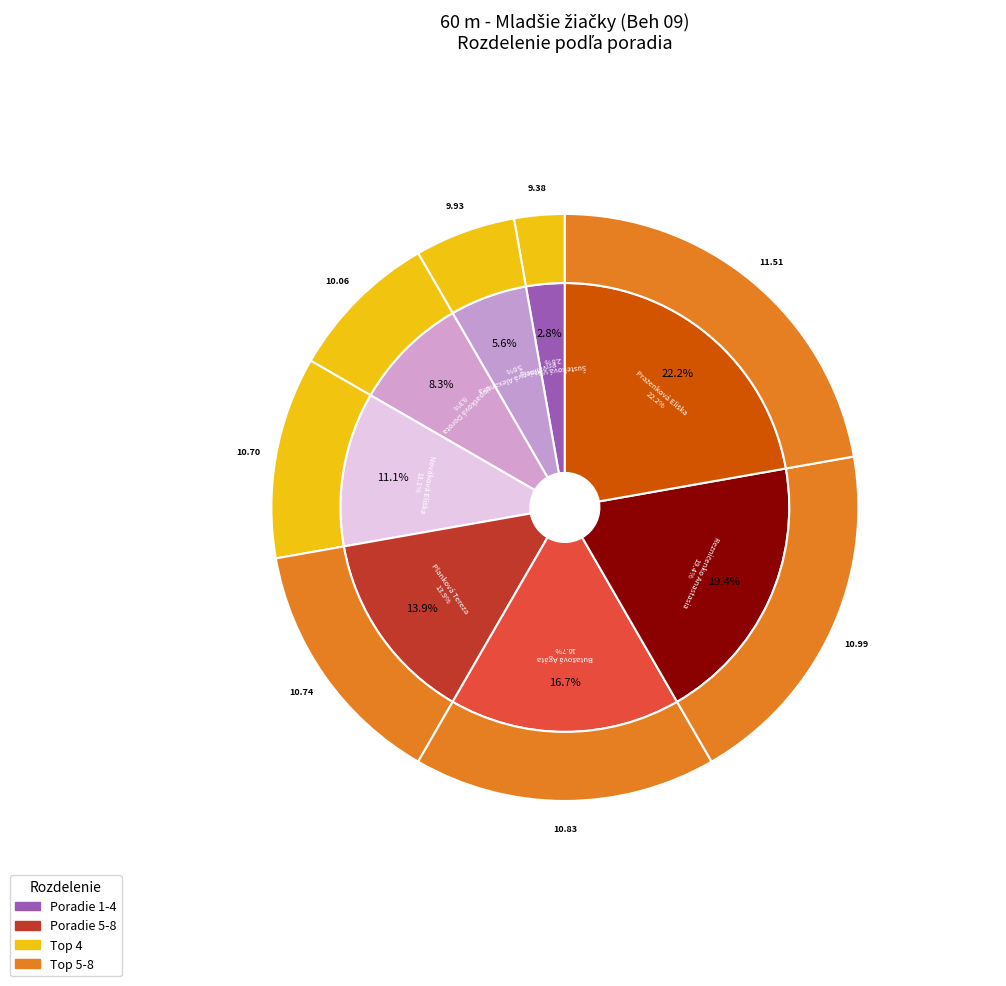

What is the smallest slice in the pie chart?

Šusteková Viktória